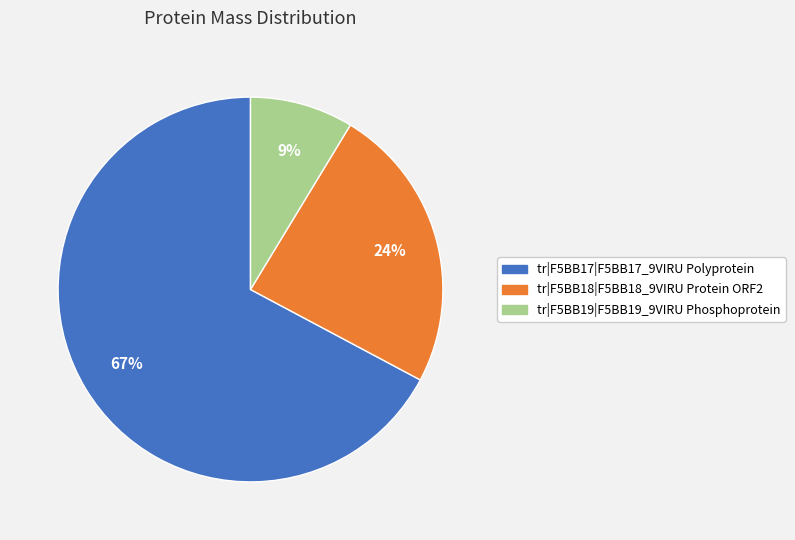

Between tr|F5BB19|F5BB19_9VIRU Phosphoprotein and tr|F5BB18|F5BB18_9VIRU Protein ORF2, which is larger?

tr|F5BB18|F5BB18_9VIRU Protein ORF2